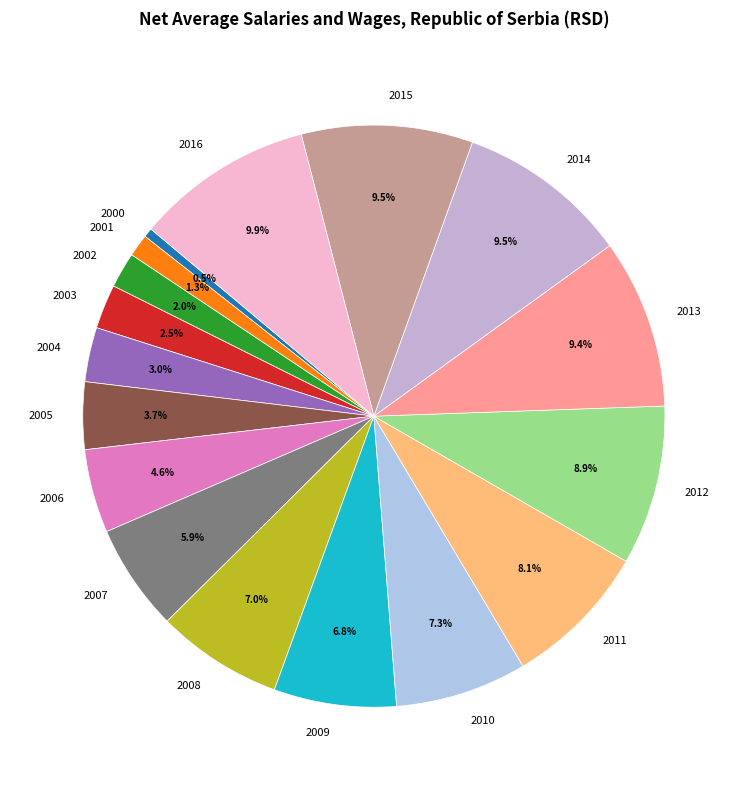

Between 2015 and 2008, which is larger?

2015